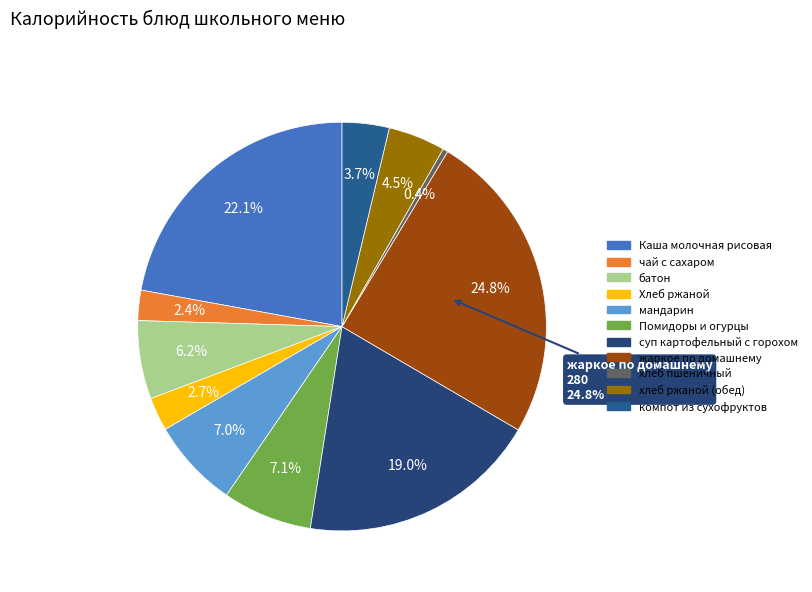

Does жаркое по домашнему account for over 50% of the chart?

No